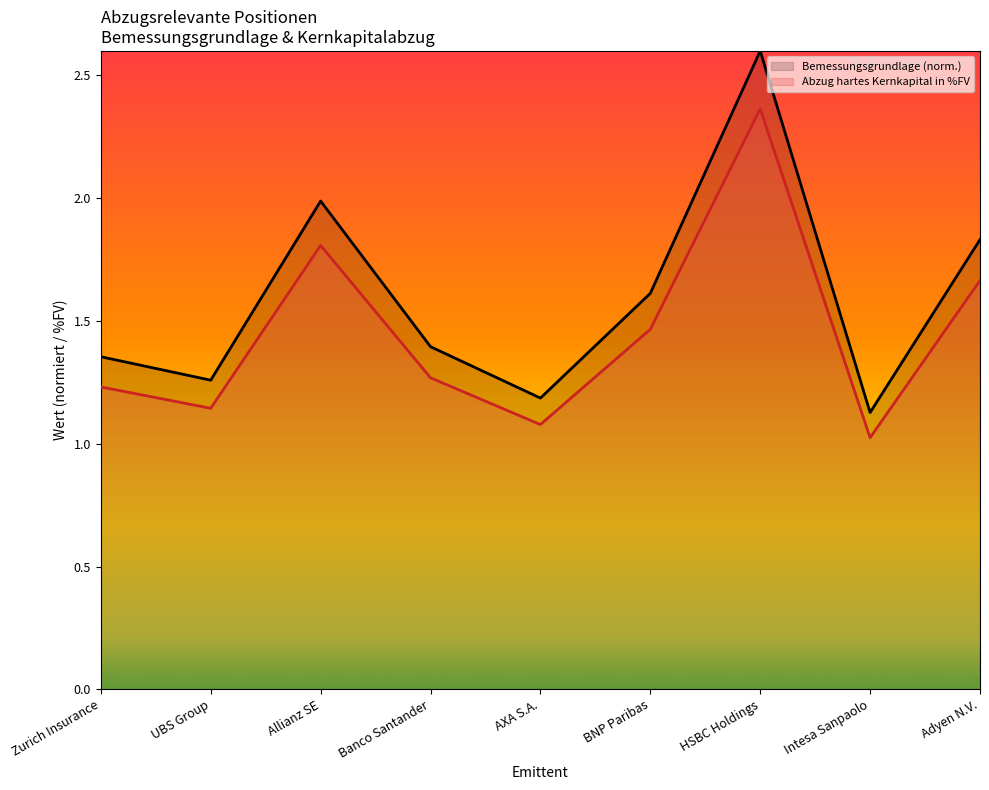

List the series in order of their overall mean, lowest first.

Abzug hartes Kernkapital in %FV, Bemessungsgrundlage (norm.)